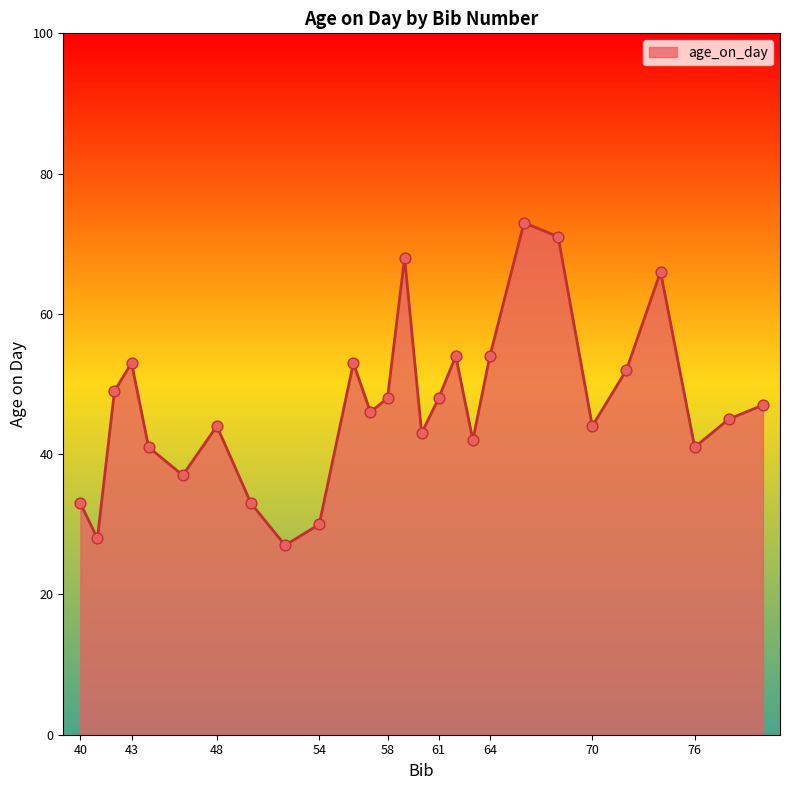

What is the greatest value displayed?

73